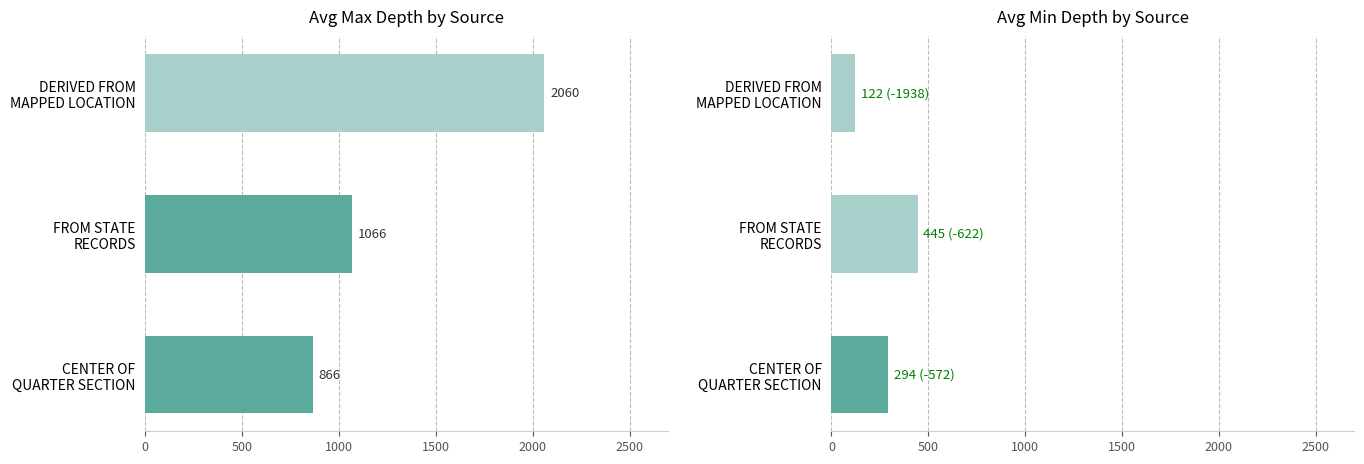

Which has a higher value, DERIVED FROM MAPPED LOCATION or FROM STATE RECORDS?

DERIVED FROM MAPPED LOCATION